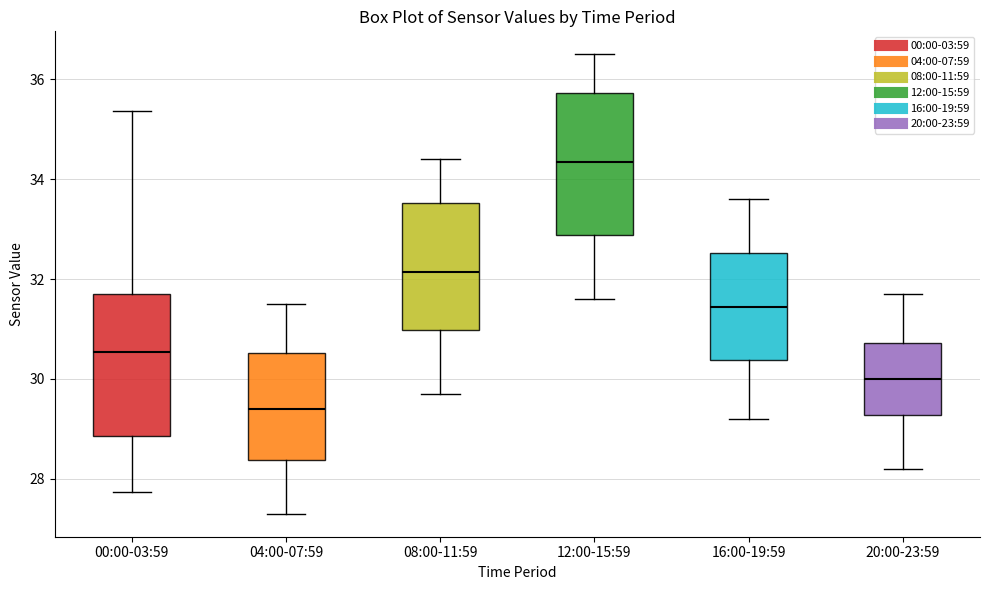

Which box's median line is the lowest?

04:00-07:59